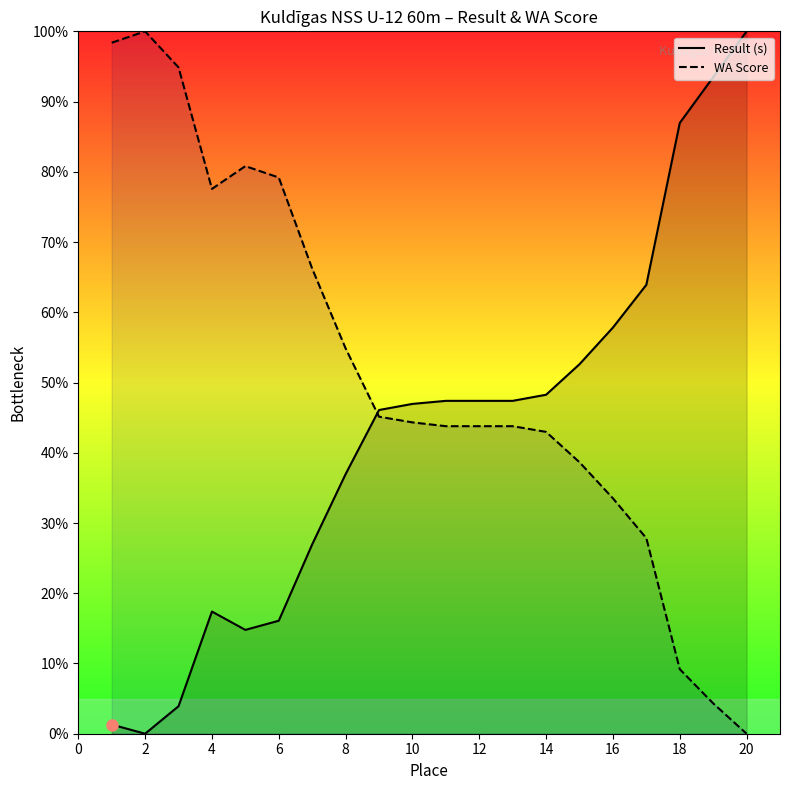

What is the maximum value for WA Score?

100.0